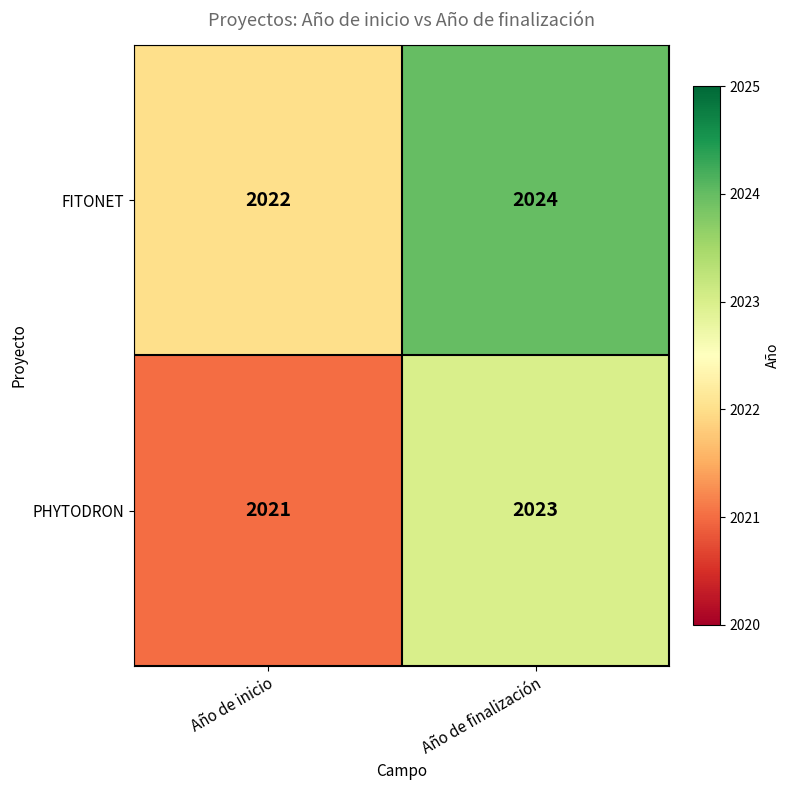

What is the sum of all PHYTODRON values?

4044